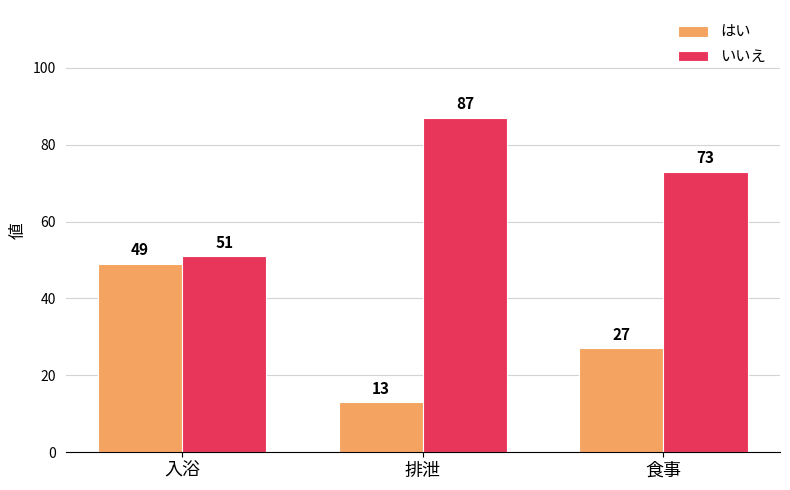

List the labels in order of はい value, largest first.

入浴, 食事, 排泄